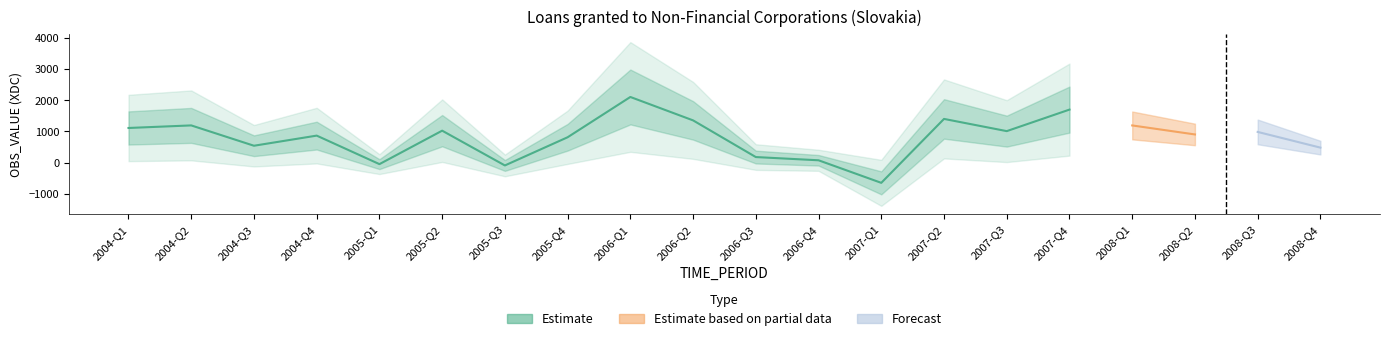

List the labels in order of value, smallest first.

2007-Q1, 2005-Q3, 2005-Q1, 2006-Q4, 2006-Q3, 2004-Q3, 2005-Q4, 2004-Q4, 2007-Q3, 2005-Q2, 2004-Q1, 2004-Q2, 2006-Q2, 2007-Q2, 2007-Q4, 2006-Q1